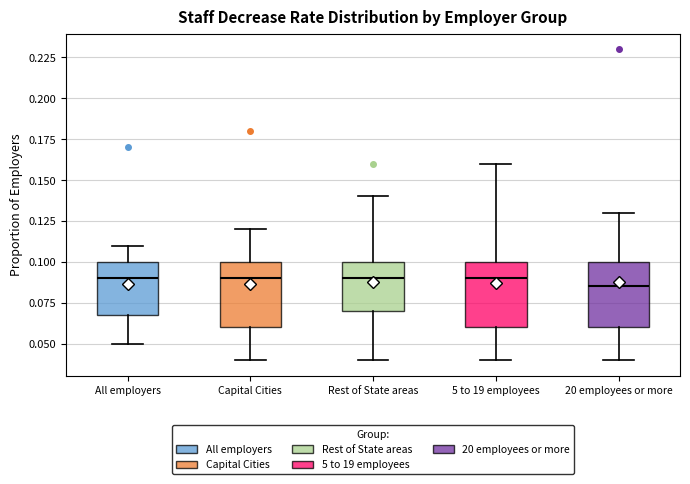

Where is the upper edge of the box for Rest of State areas on the y-axis? The values are not printed on the chart, so give them approximately, as read against the axis.

0.100